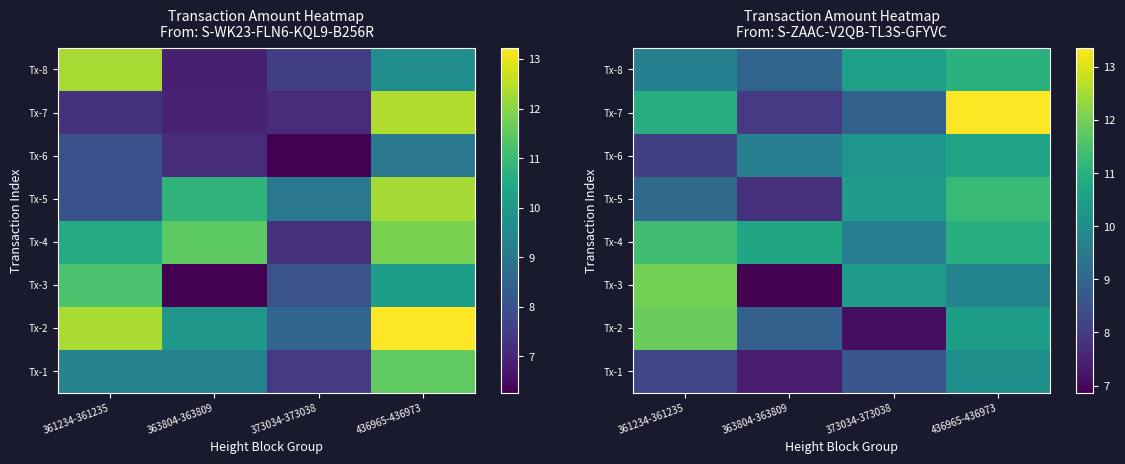

Rank the series at 363804-363809 from highest to lowest value.

Tx-4, Tx-6, Tx-8, Tx-2, Tx-7, Tx-5, Tx-1, Tx-3